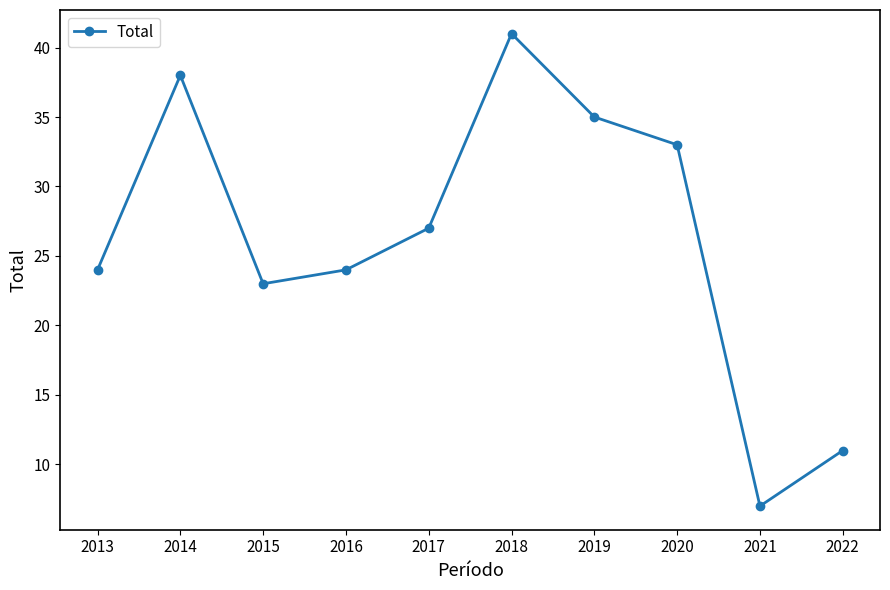

Reading left to right, list all the values displayed in this chart.

2013=24	2014=38	2015=23	2016=24	2017=27	2018=41	2019=35	2020=33	2021=7	2022=11